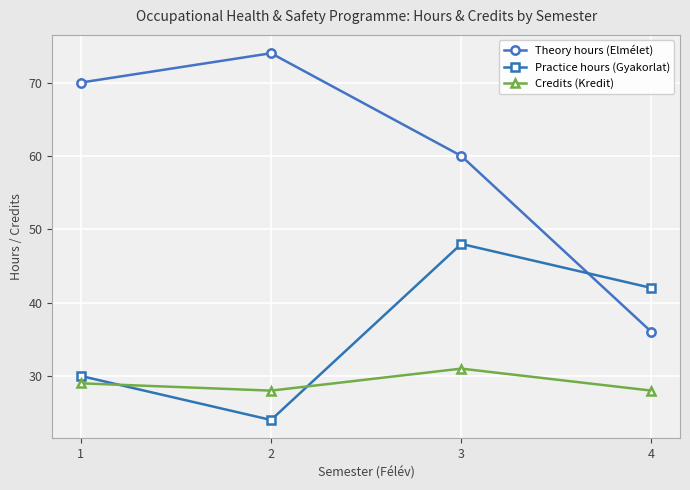

List the series in order of their peak value, highest first.

Theory hours (Elmélet), Practice hours (Gyakorlat), Credits (Kredit)